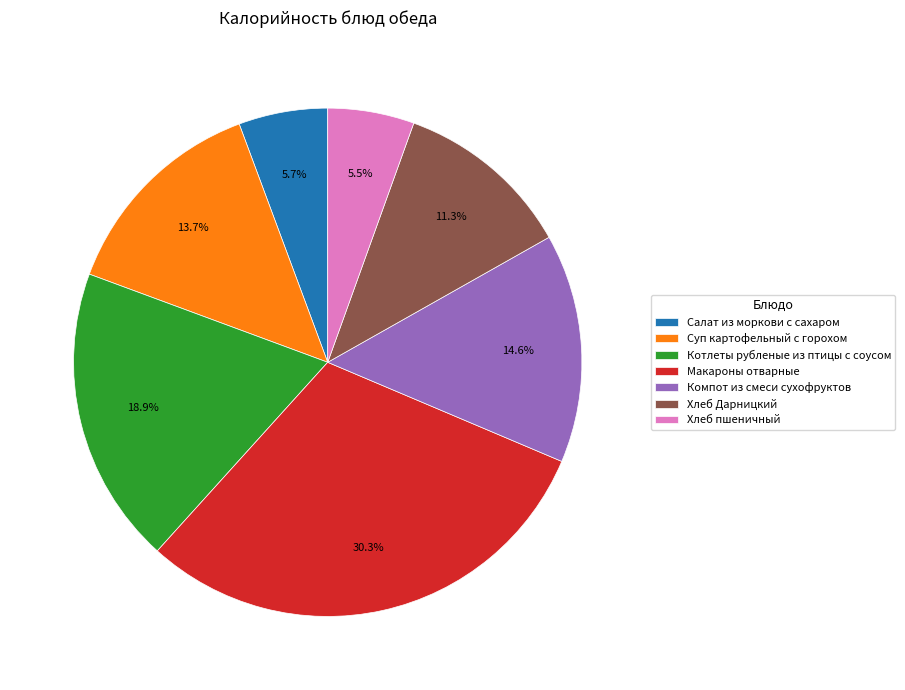

Does Макароны отварные represent more than half of the total?

No